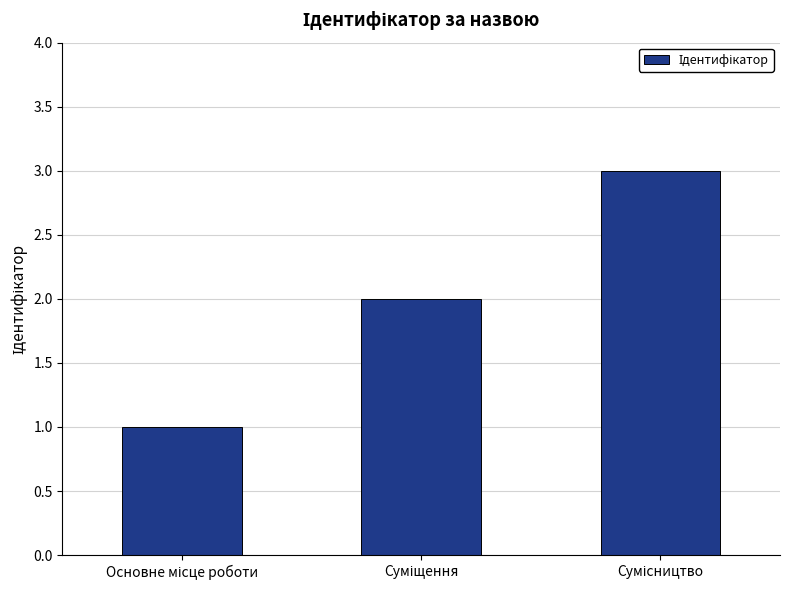

What is the difference between the maximum and minimum values?

2